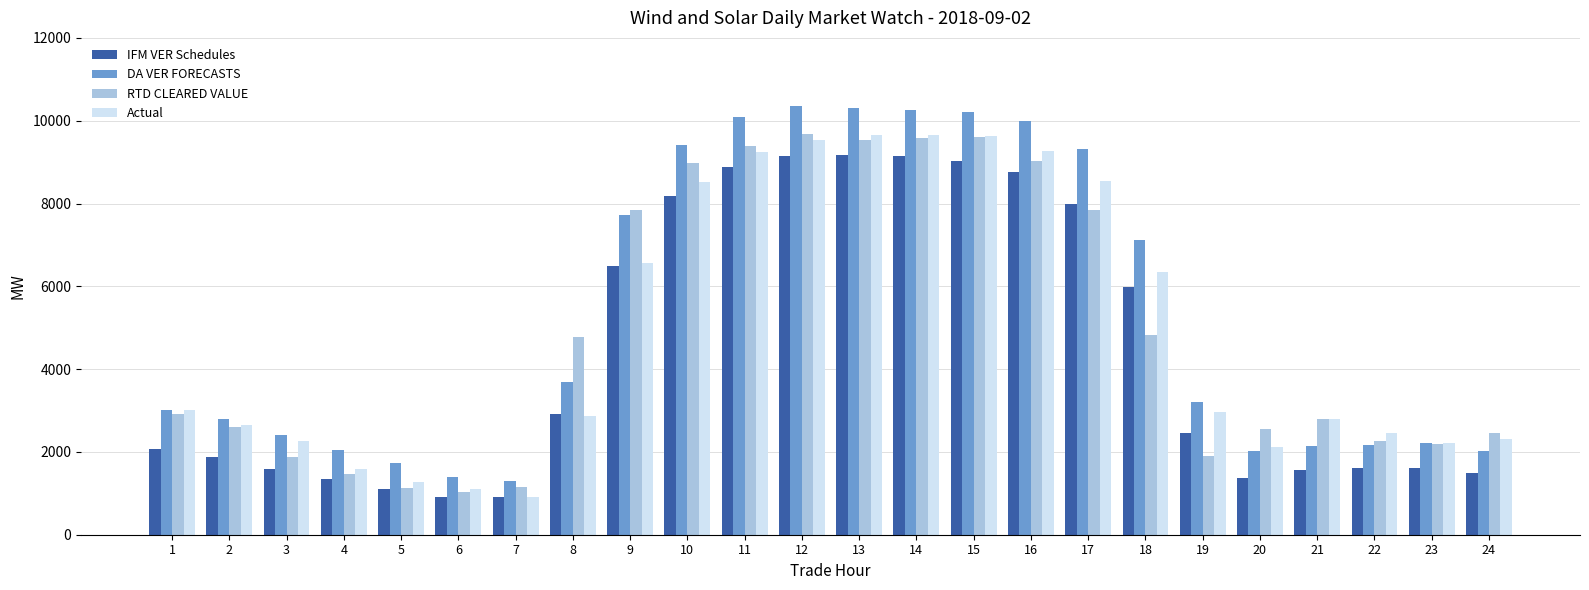

Between 13 and 18, which series saw the biggest shift?

RTD CLEARED VALUE